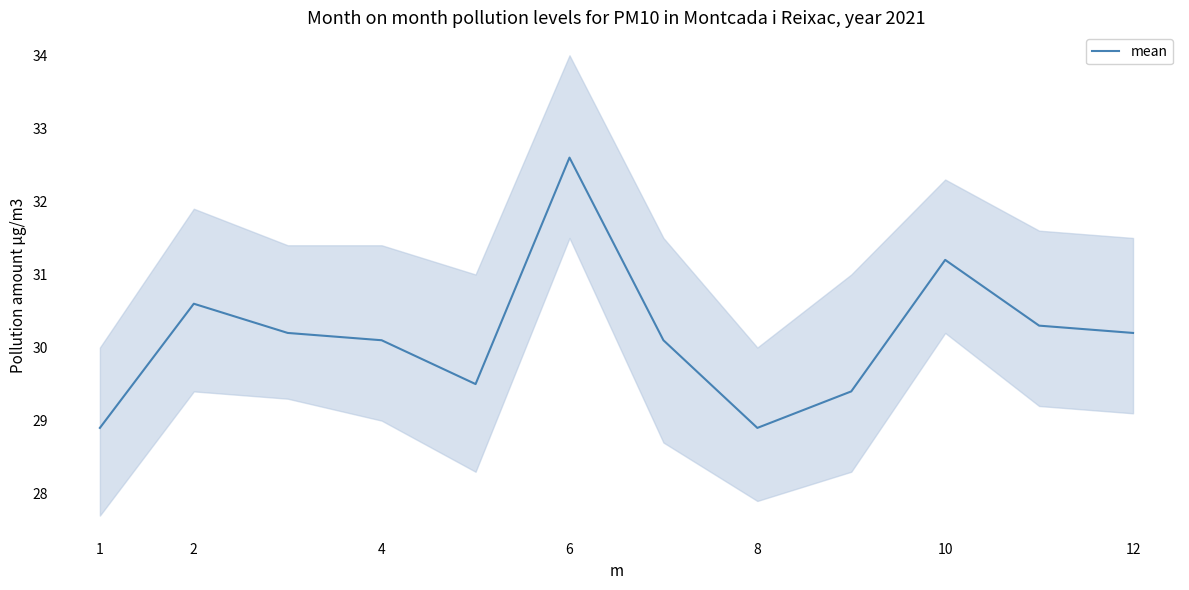

Is this an area chart (filled region under the line)?

No